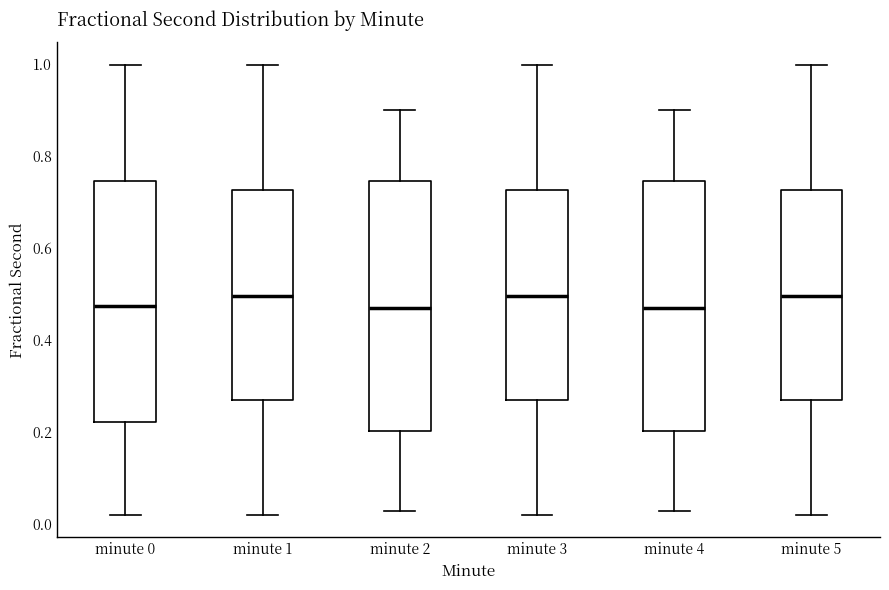

Reading left to right, transcribe this box plot: for each box, give where its median line is, the range the box spans, and where its two whiskers end, as read against the y-axis. The values are not printed on the chart, so give them approximately, as read against the axis.

minute 0: median 0.48, box 0.22 to 0.74, whiskers 0.02 to 1.00
minute 1: median 0.50, box 0.26 to 0.72, whiskers 0.02 to 1.00
minute 2: median 0.46, box 0.20 to 0.74, whiskers 0.02 to 0.90
minute 3: median 0.50, box 0.26 to 0.72, whiskers 0.02 to 1.00
minute 4: median 0.46, box 0.20 to 0.74, whiskers 0.02 to 0.90
minute 5: median 0.50, box 0.26 to 0.72, whiskers 0.02 to 1.00